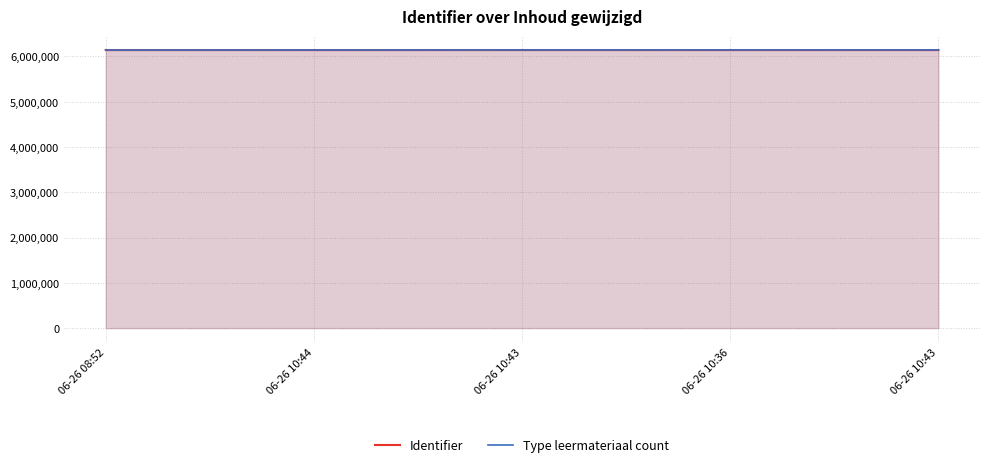

What is the minimum value for Type leermateriaal count?

6139640.5